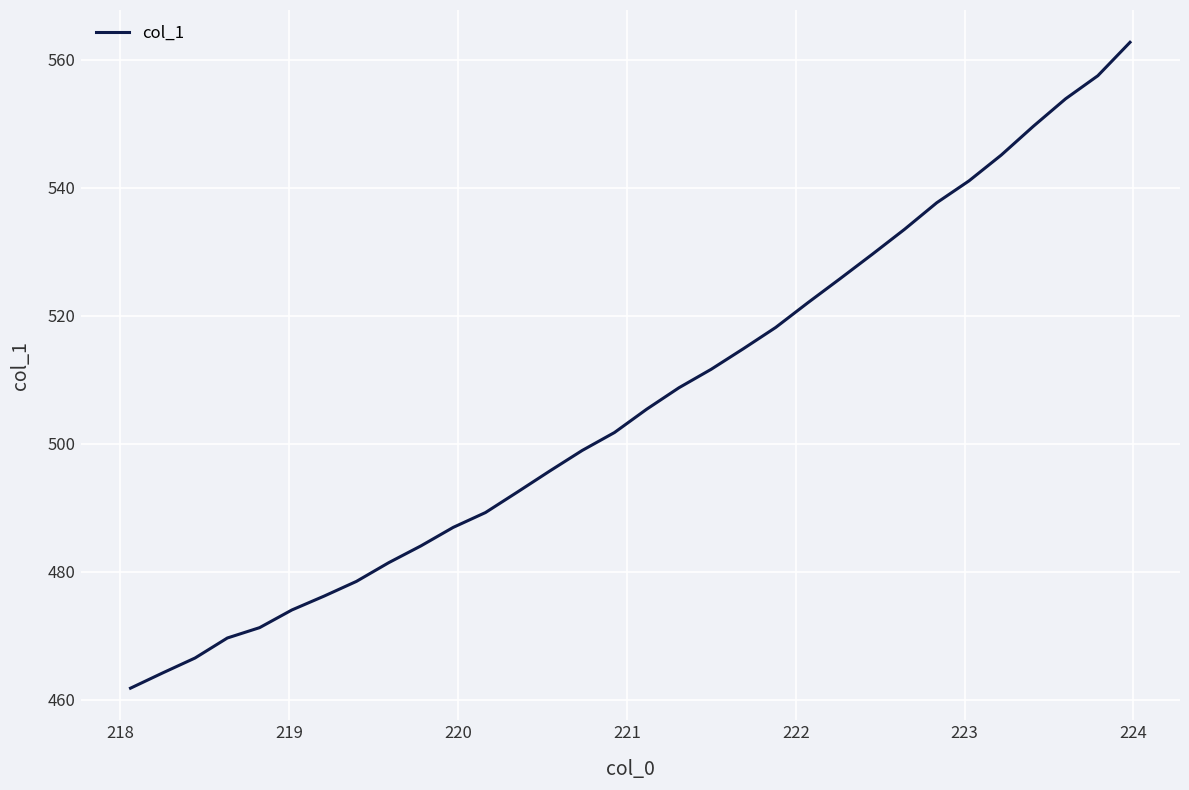

What is the minimum value shown in the chart?

461.8